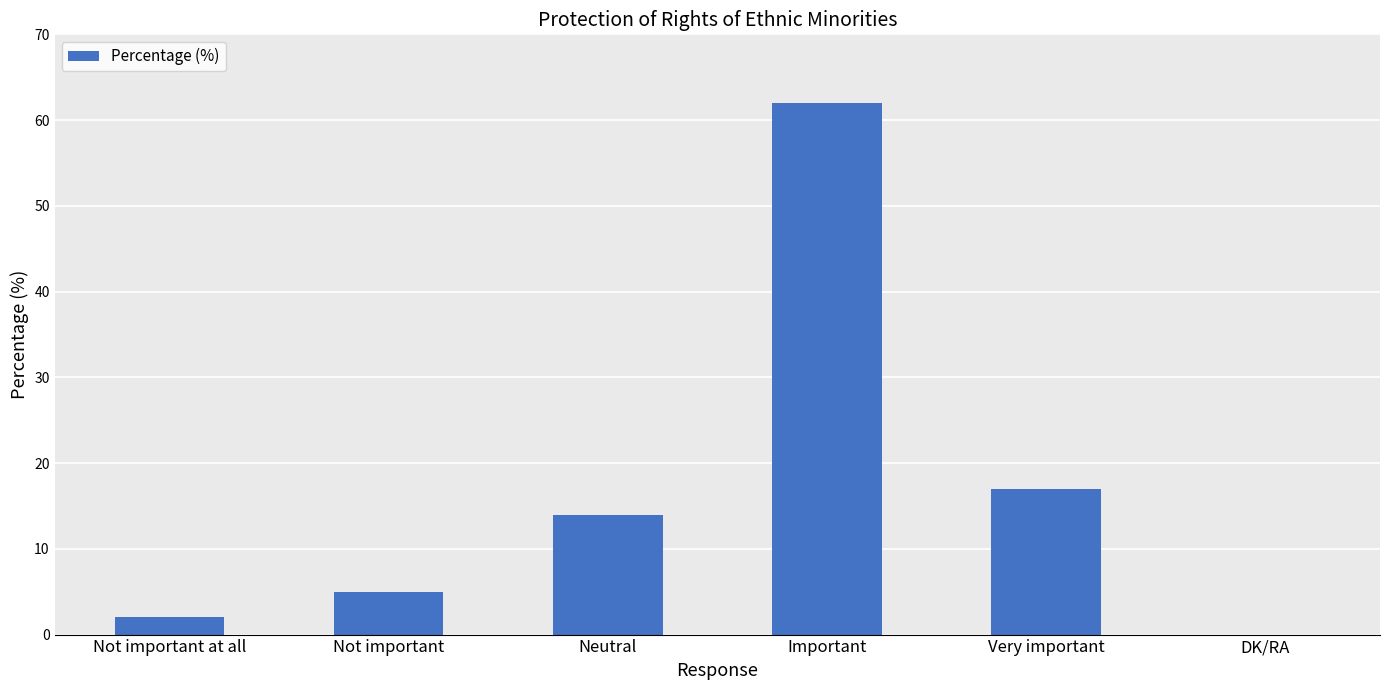

Are the bars horizontal?

No